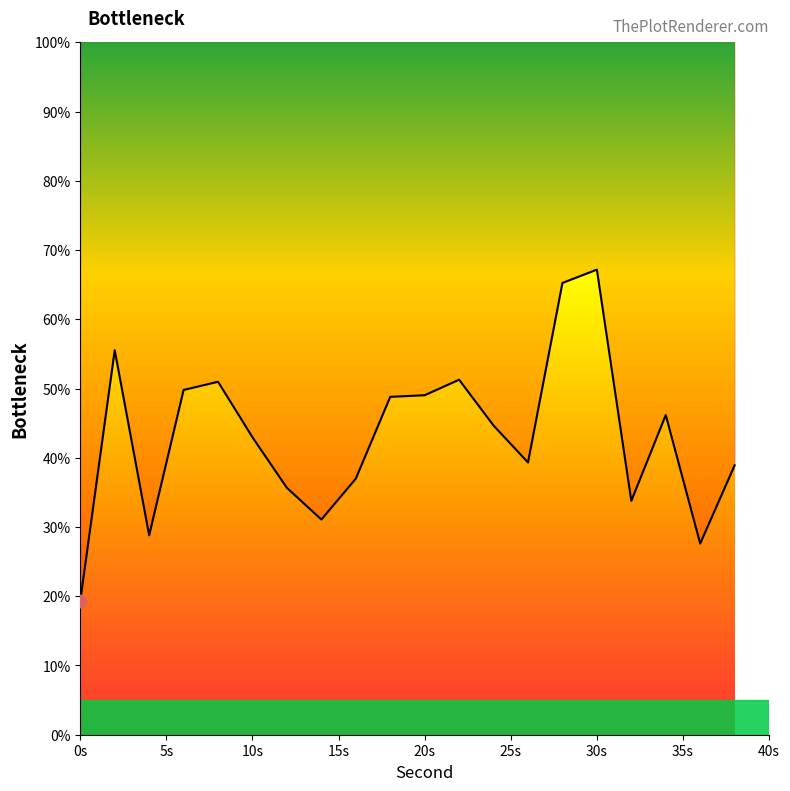

Approximately how many times larger is the value at 36 compared to 8?

0.5